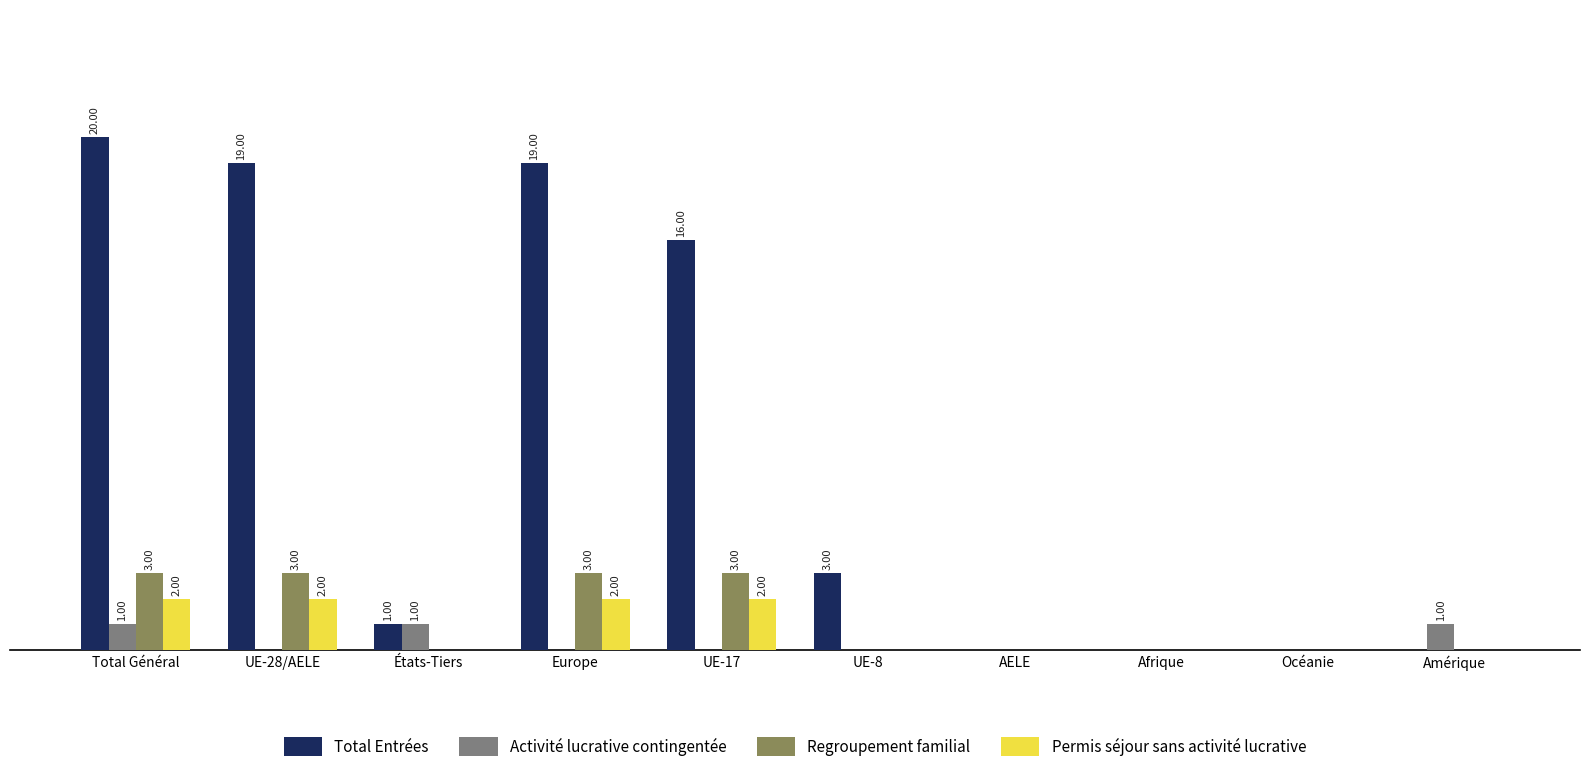

True or false: Activité lucrative contingentée has a value of 0 at Océanie.

True